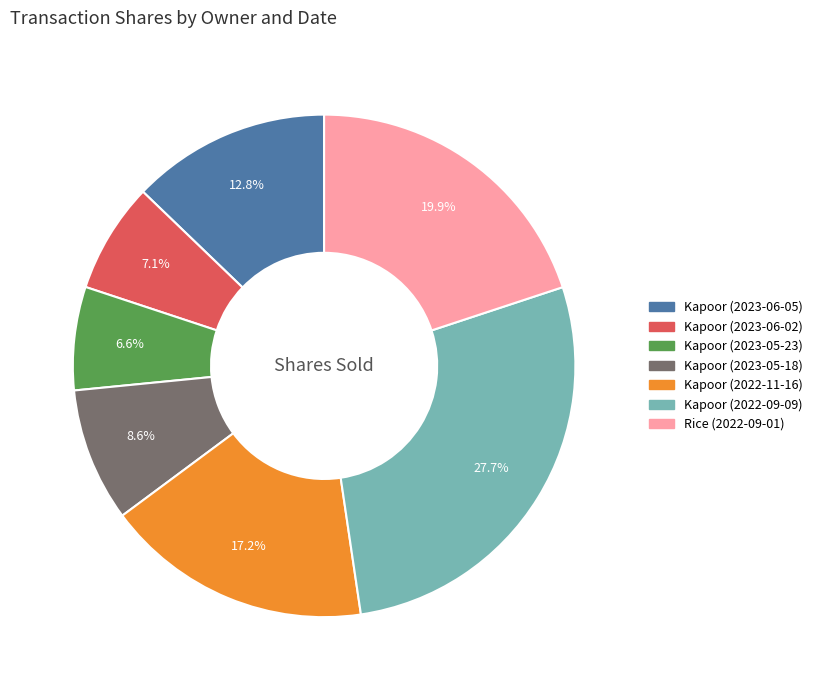

What percentage is NOT represented by Kapoor (2023-06-02)?

92.9%